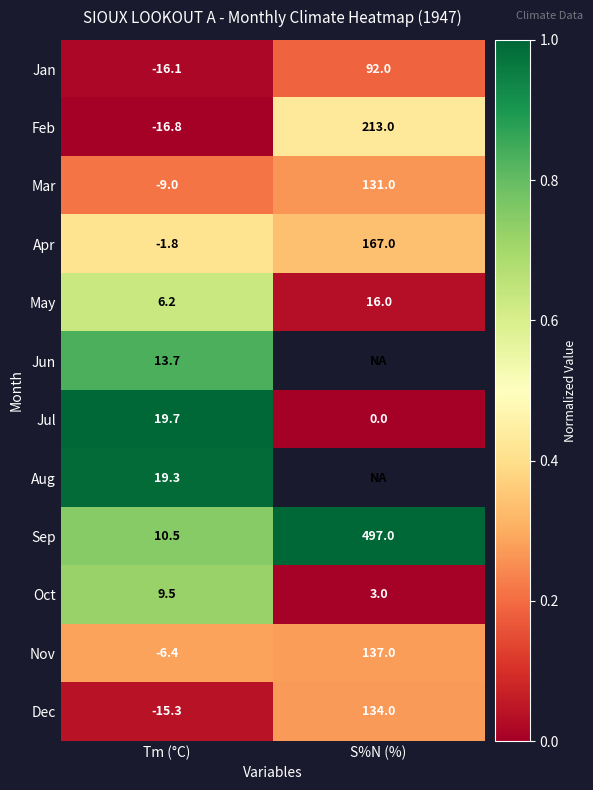

Is it true that Oct equals 0.0 at S%N (%)?

False